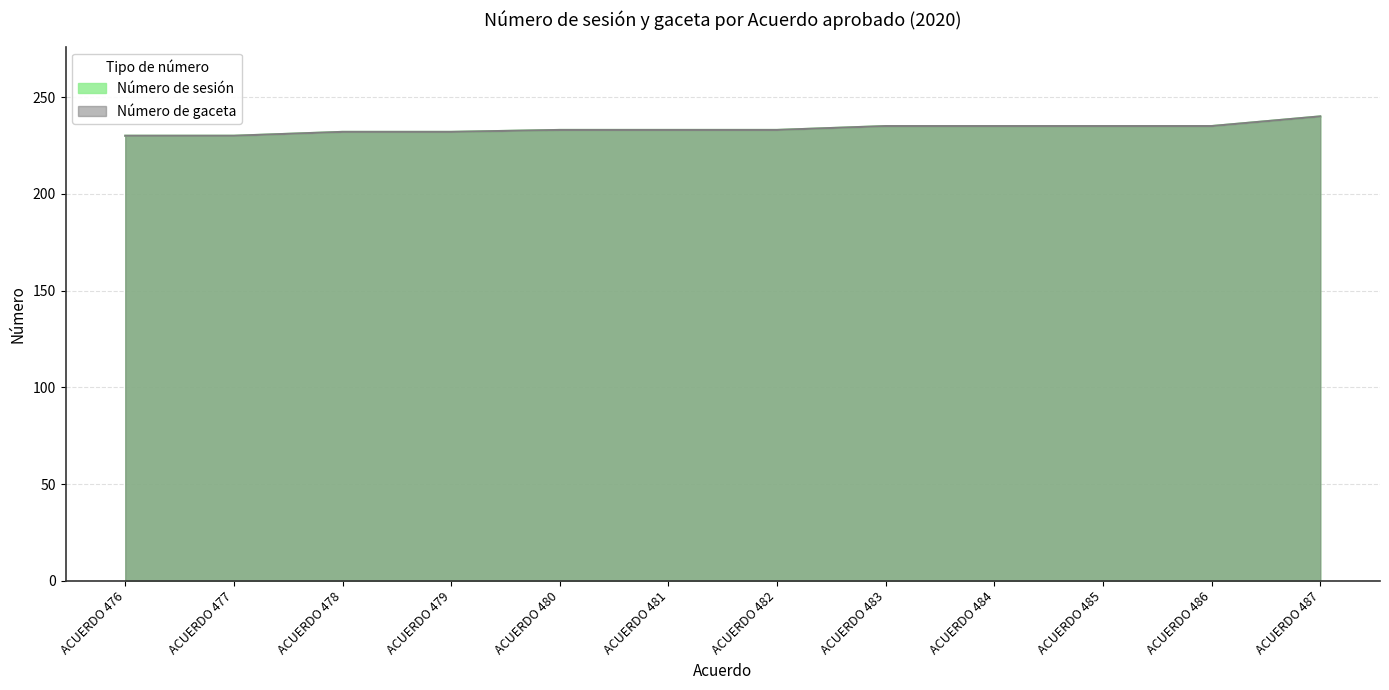

The Número de gaceta series shows 235 at ACUERDO 485. True or false?

True